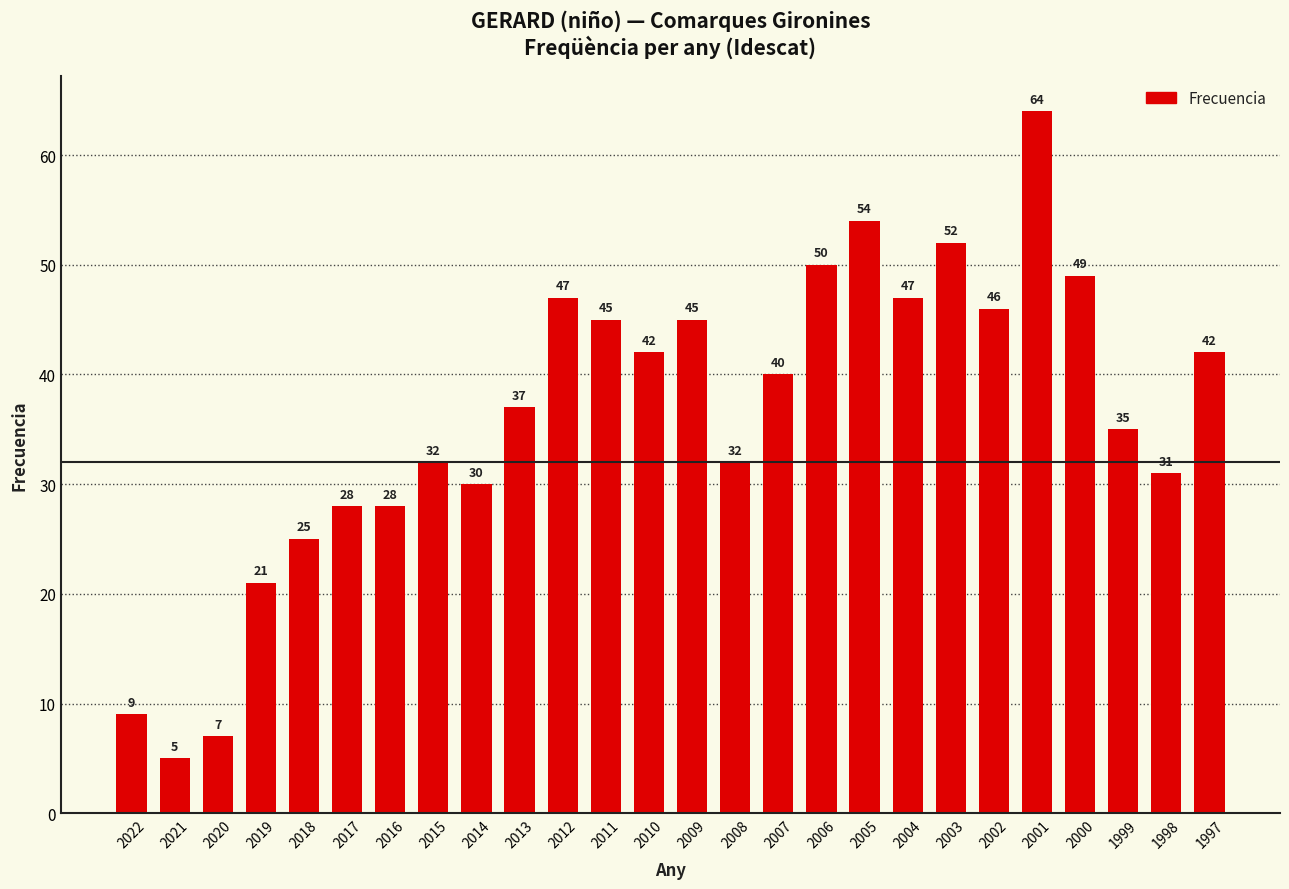

Does the chart contain stacked bars?

No